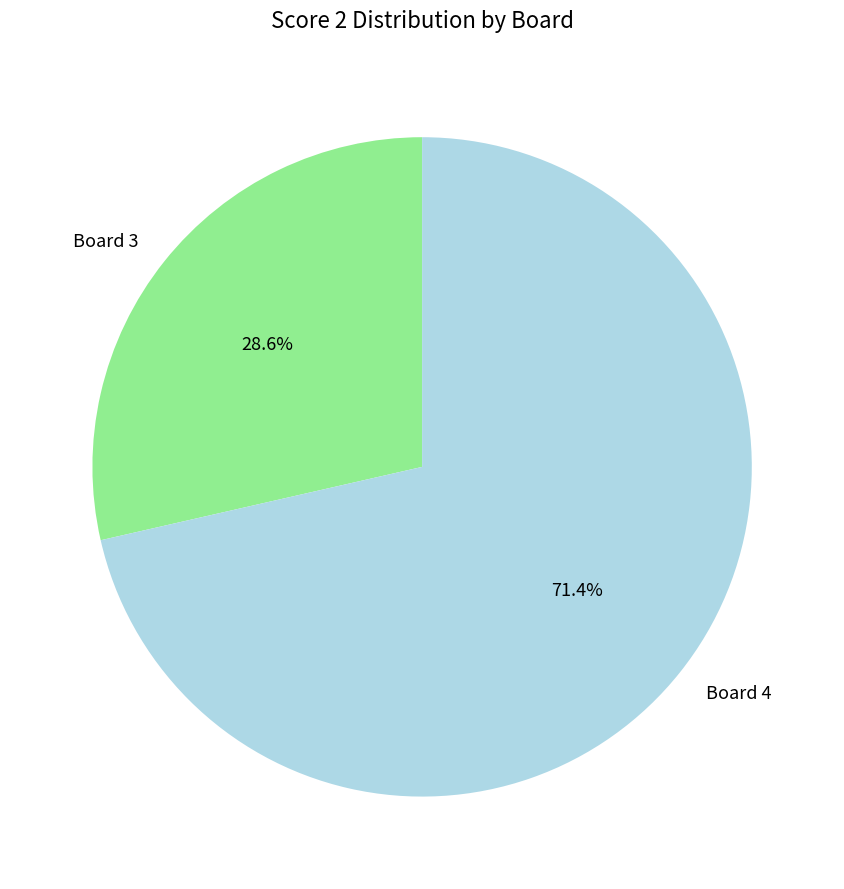

What is the majority slice?

Board 4